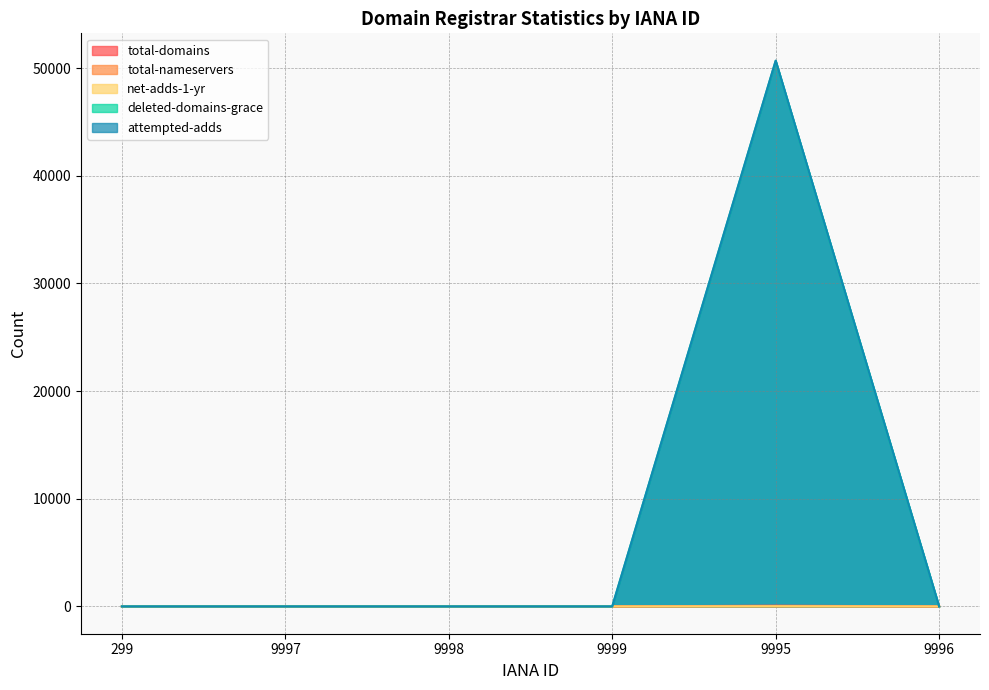

The total-domains series shows 41 at 9997. True or false?

False